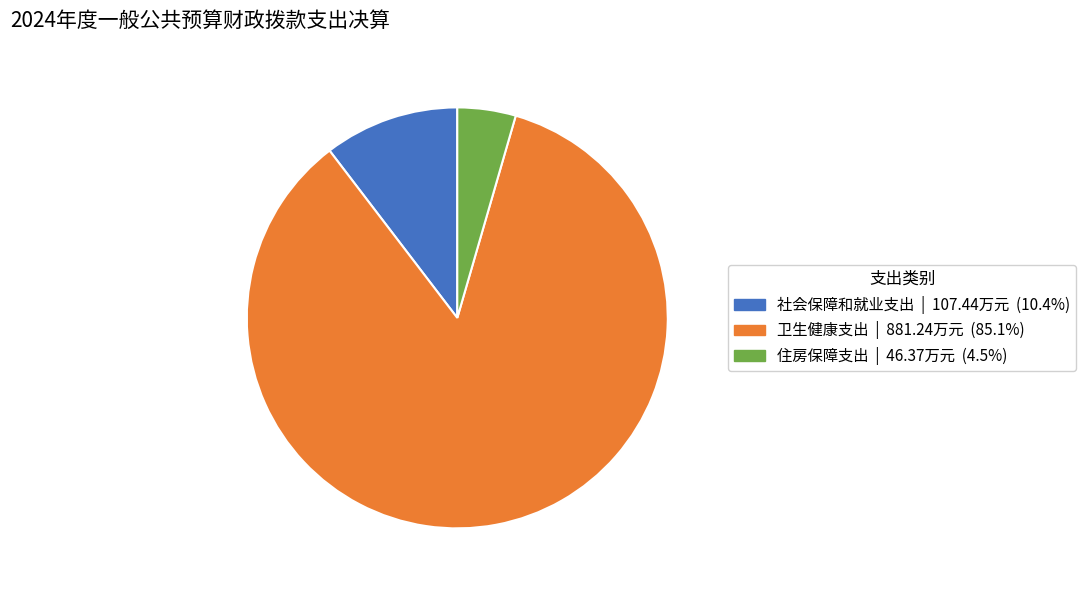

Combined, do 卫生健康支出 and 住房保障支出 account for over 50%?

Yes